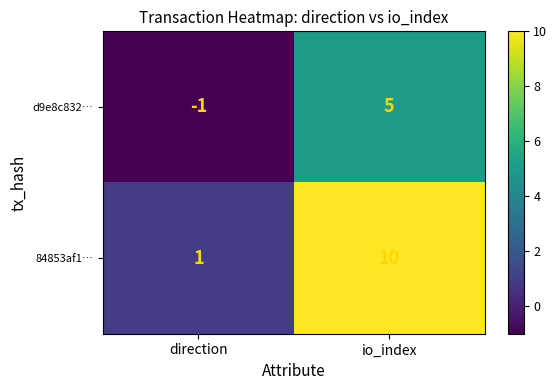

Rank the categories by d9e8c832… value from highest to lowest.

io_index, direction